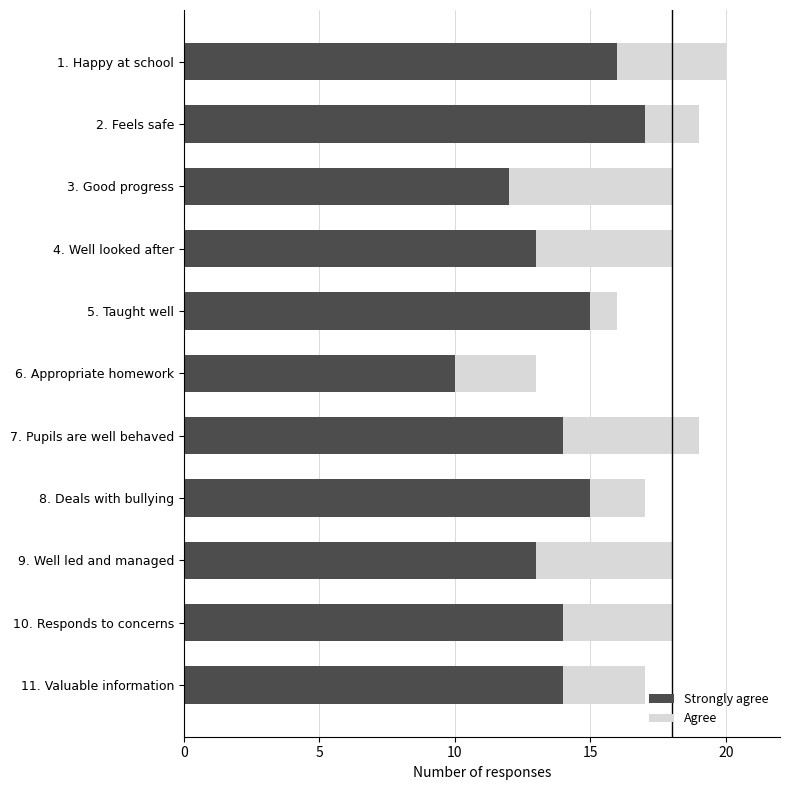

What is the average value of the Strongly agree series?

14